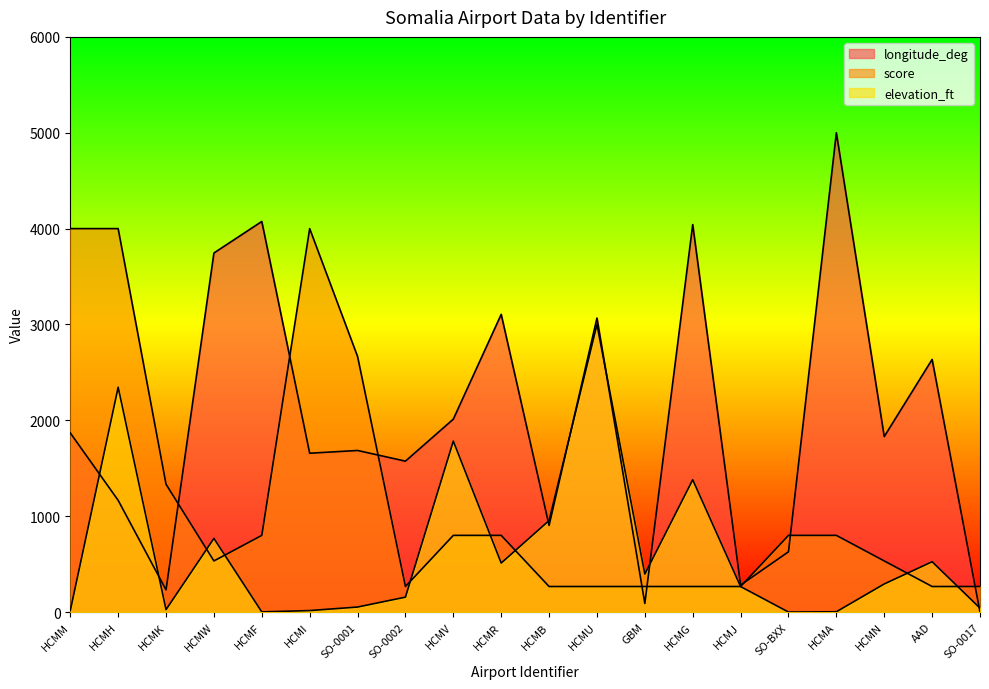

Does the chart display data point markers on the line(s)?

No